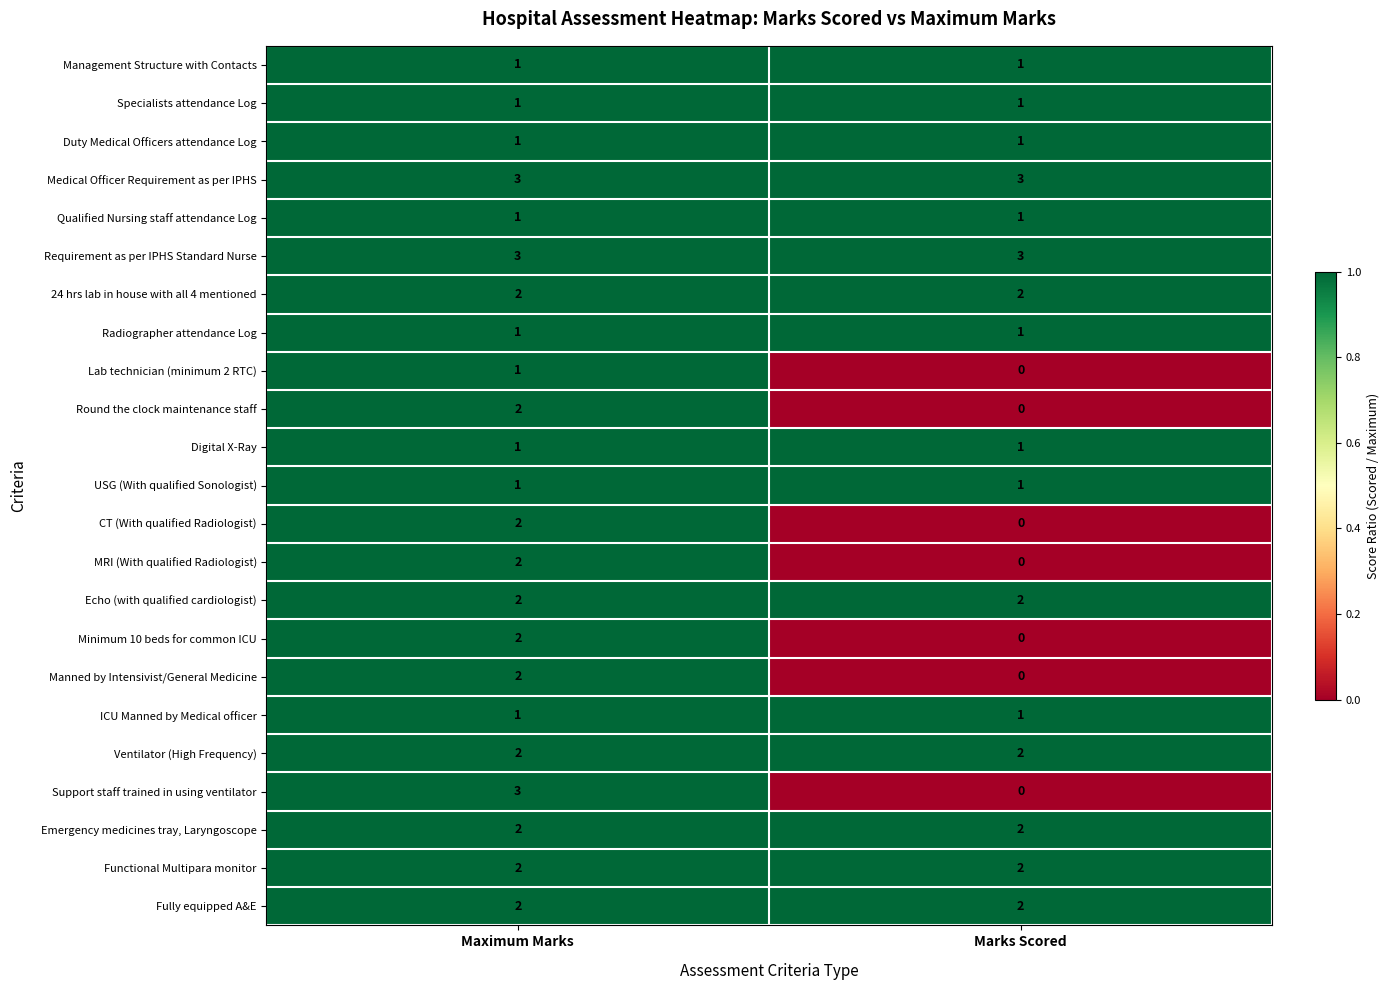

At which category does the chart reach its minimum across all series?

Marks Scored